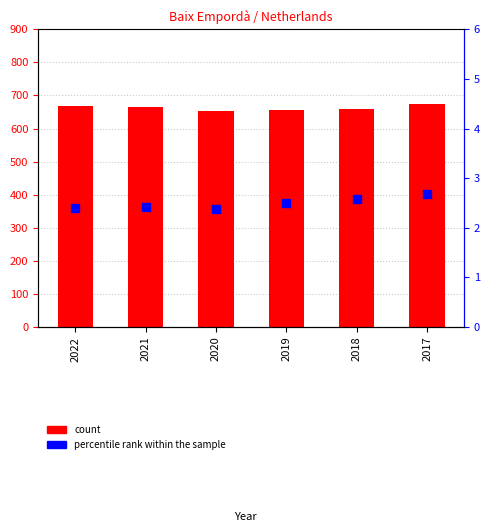

Which series has the largest Y range (max minus min)?

count